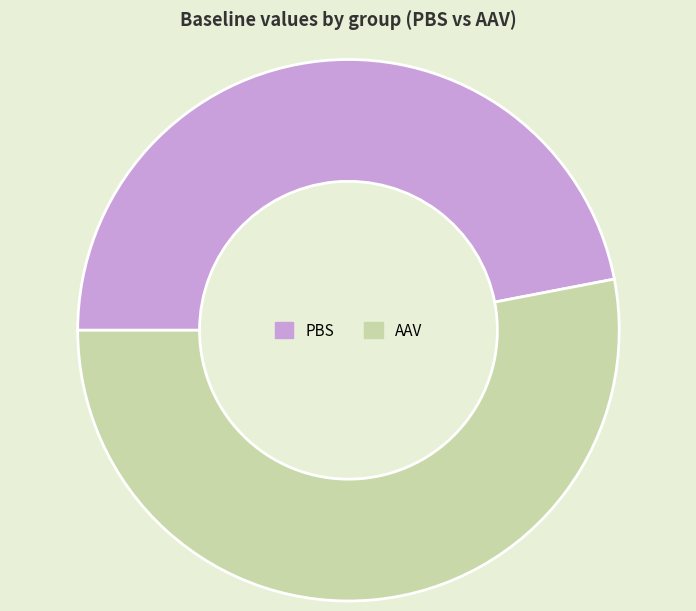

The AAV slice represents 53% of the pie. True or false?

True